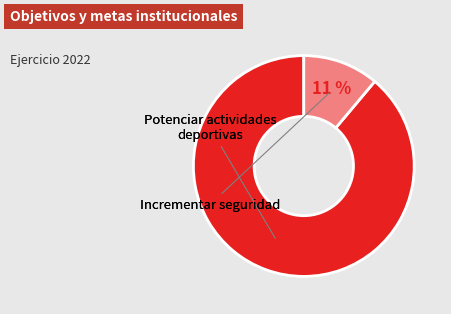

What is the majority slice?

COMUDE (Potenciar actividades deportivas)